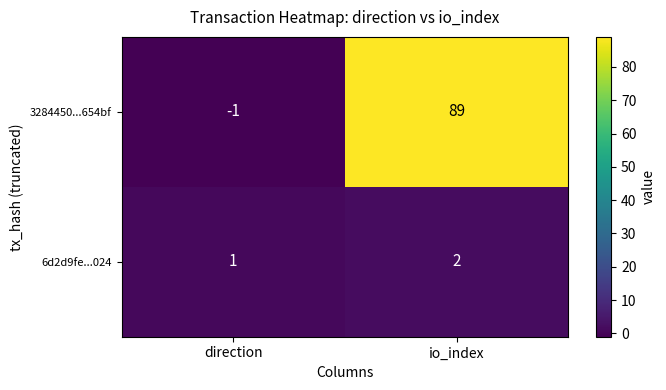

True or false: 3284450...654bf has a value of 144 at io_index.

False